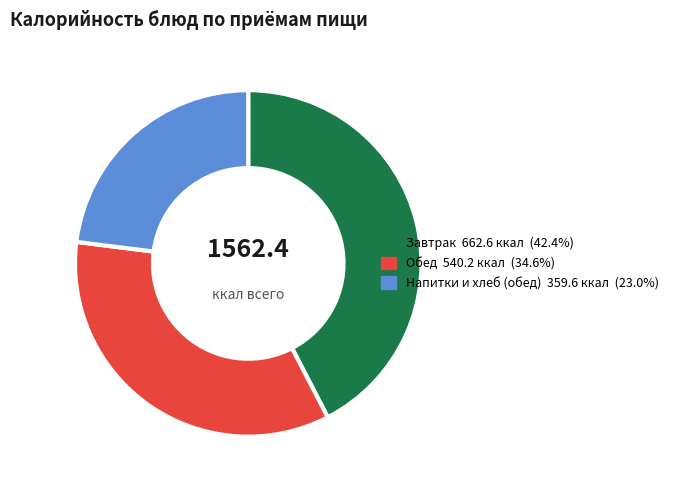

Does any single category account for the majority?

No